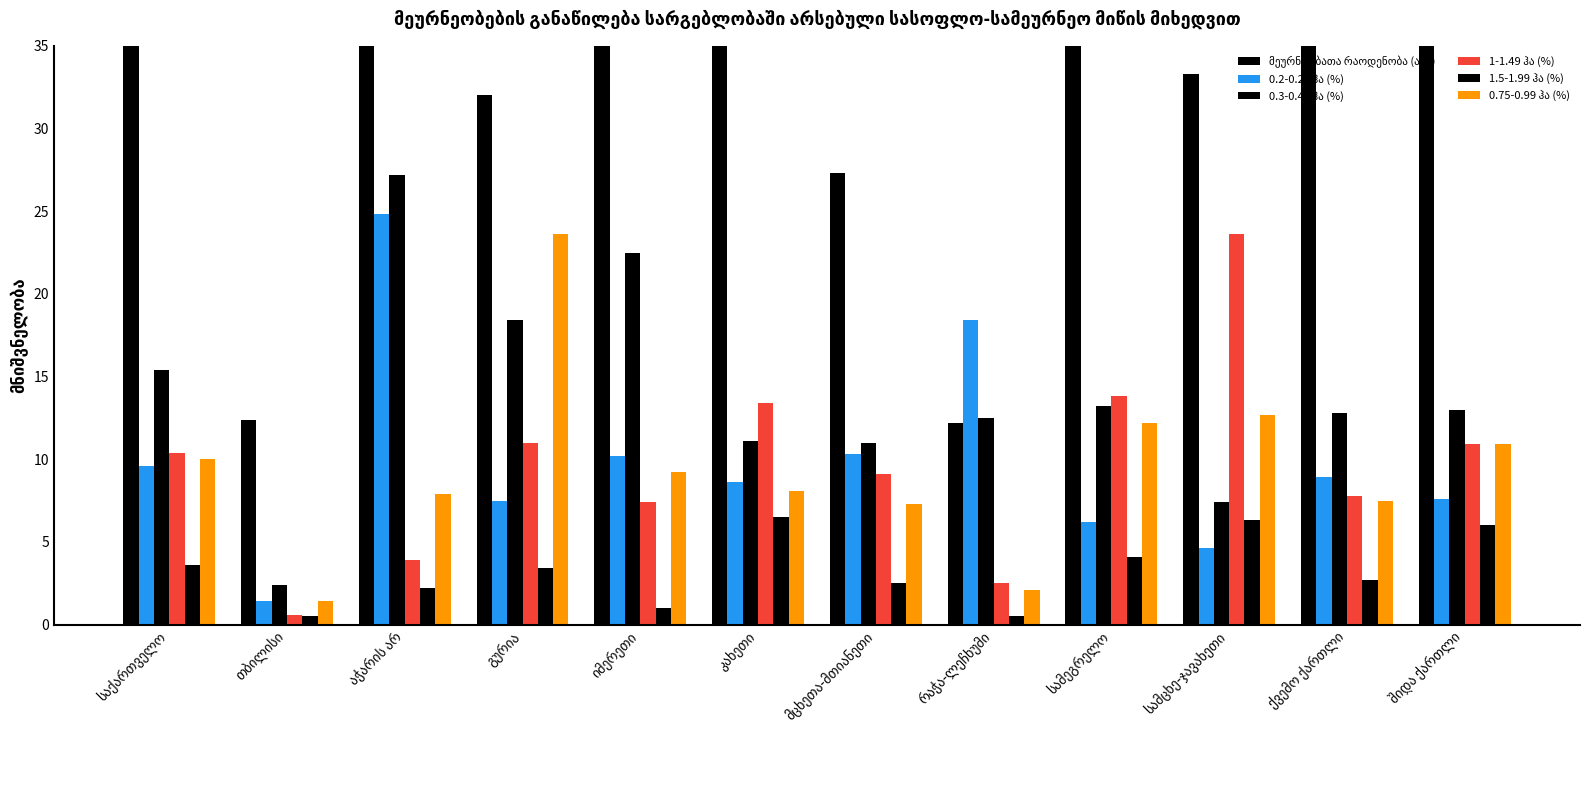

At how many categories does at least one series exceed 488?

1